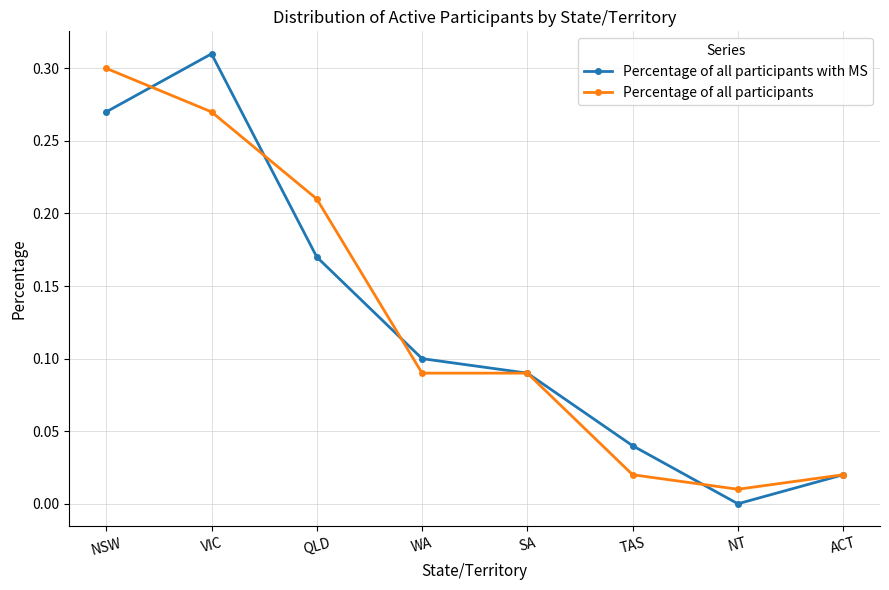

How many distinct data groups are displayed?

2